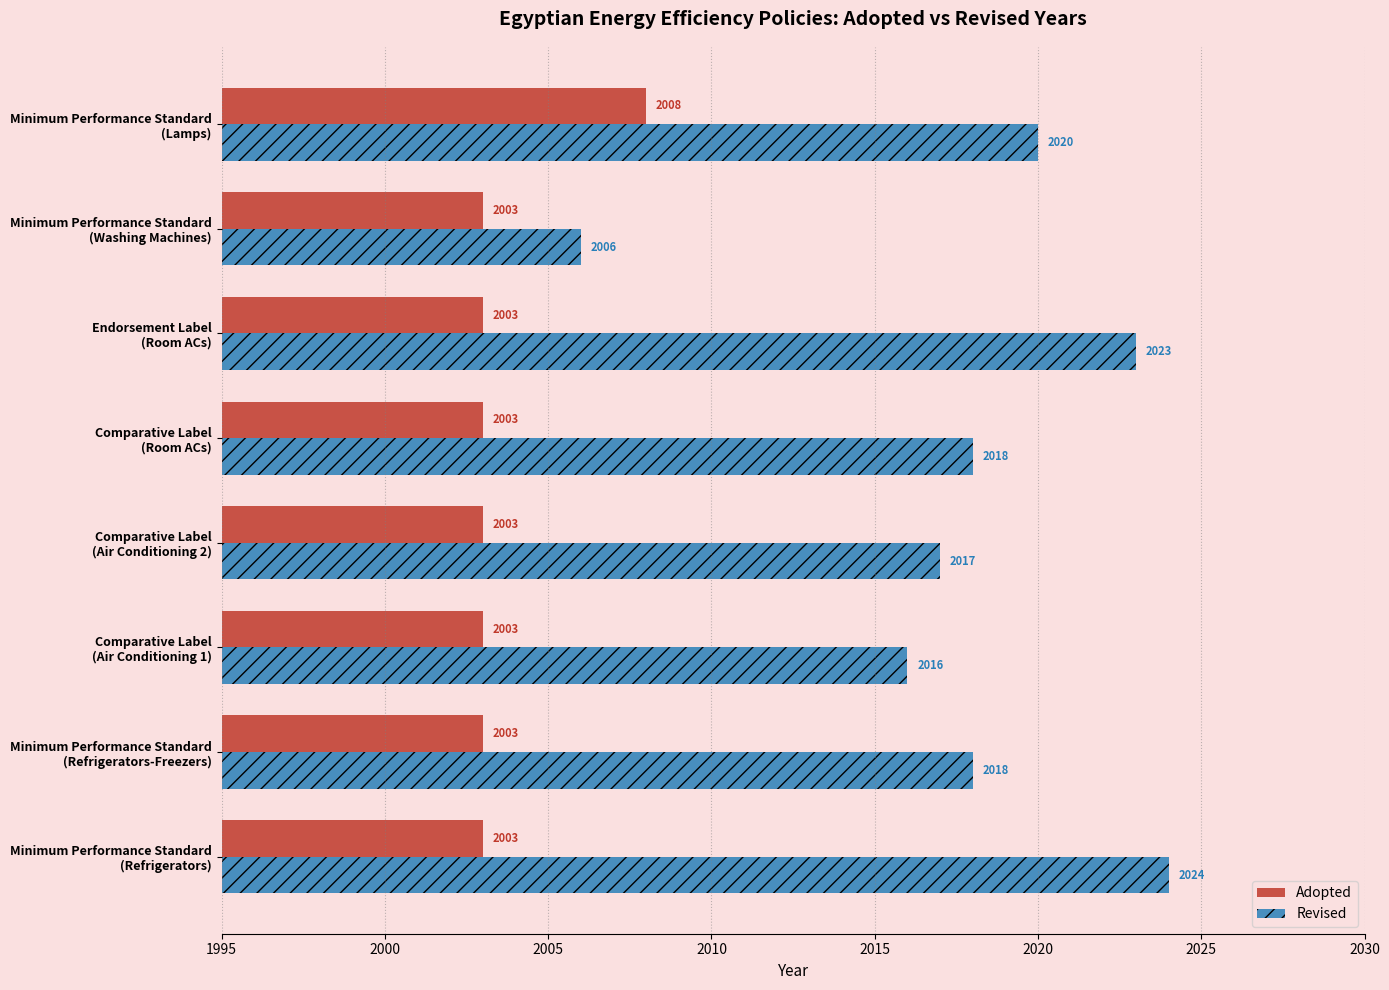

List the series in order of their overall mean, lowest first.

Adopted, Revised